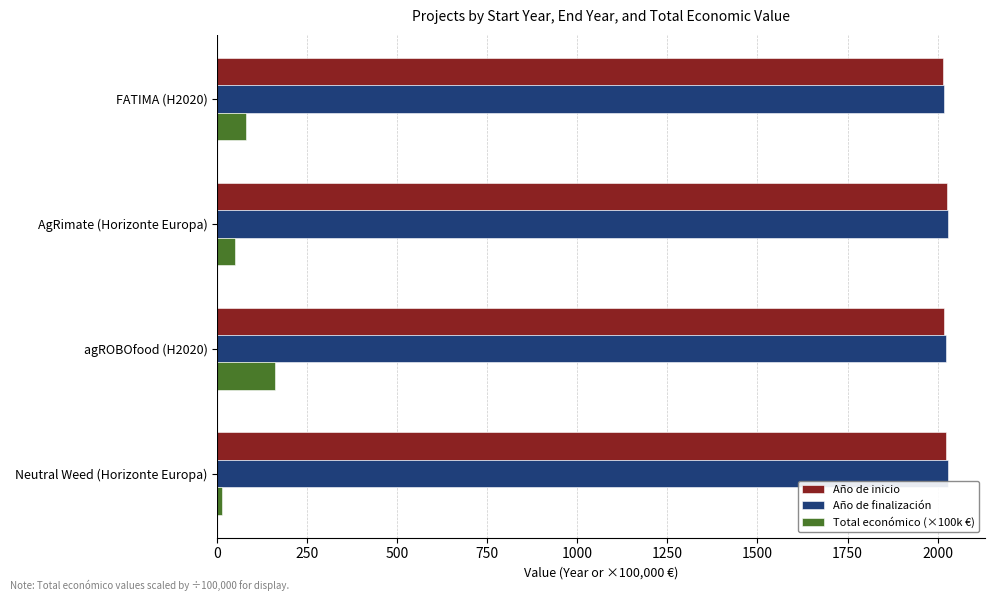

What is the minimum value for Año de finalización?

2018.0